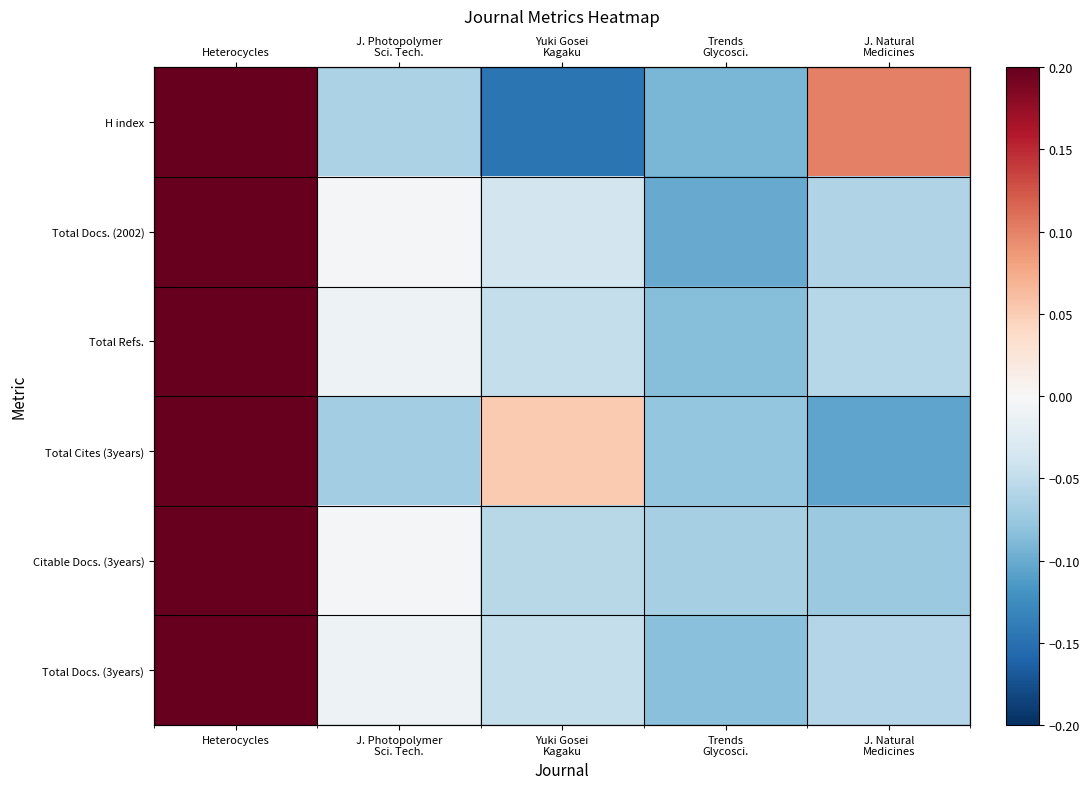

Which has a higher value, J. Natural
Medicines or Trends
Glycosci.?

J. Natural
Medicines